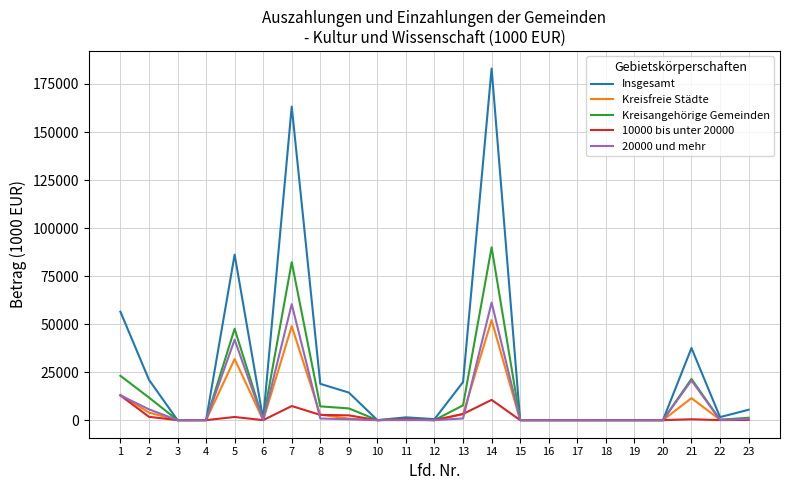

Which series changed the most between 8 and 17?

Insgesamt